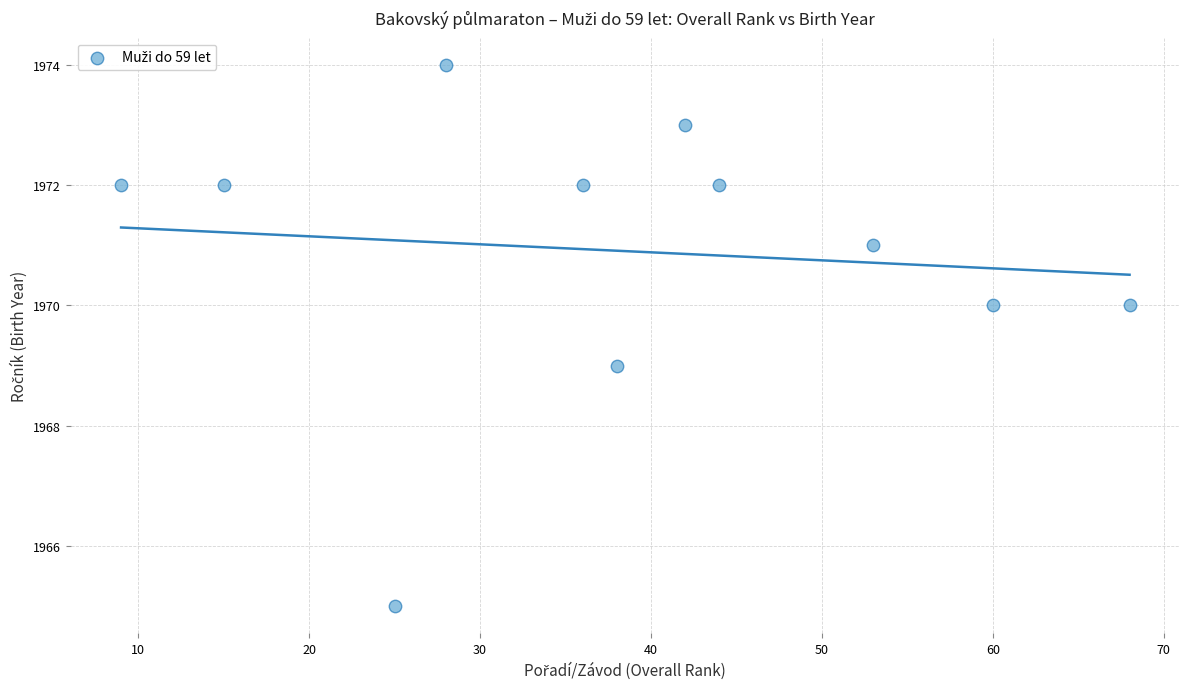

What is the range of Y values (max minus min)?

9